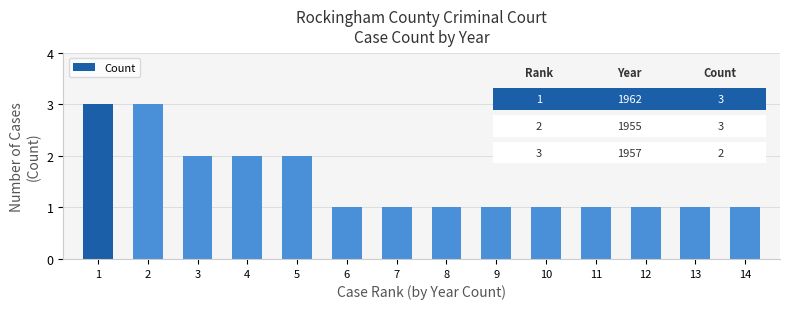

Read the value at 14.

1